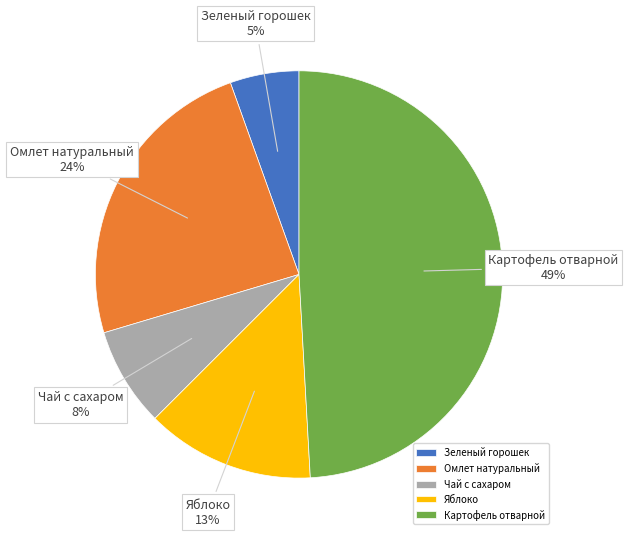

Between Яблоко and Картофель отварной, which is larger?

Картофель отварной